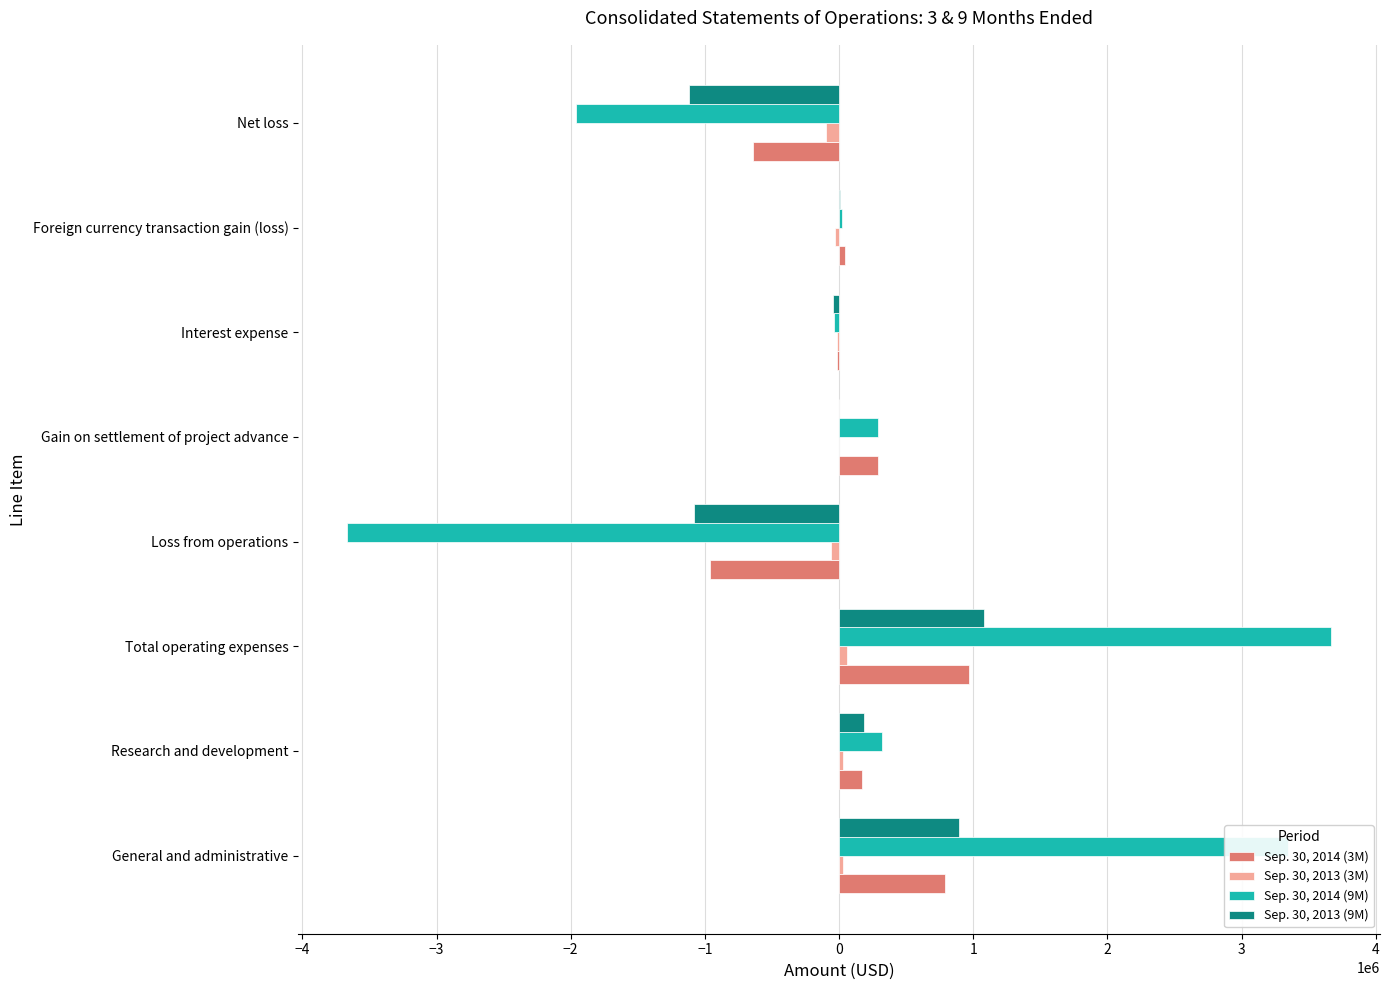

At which category does the chart reach its peak across all series?

Total operating expenses